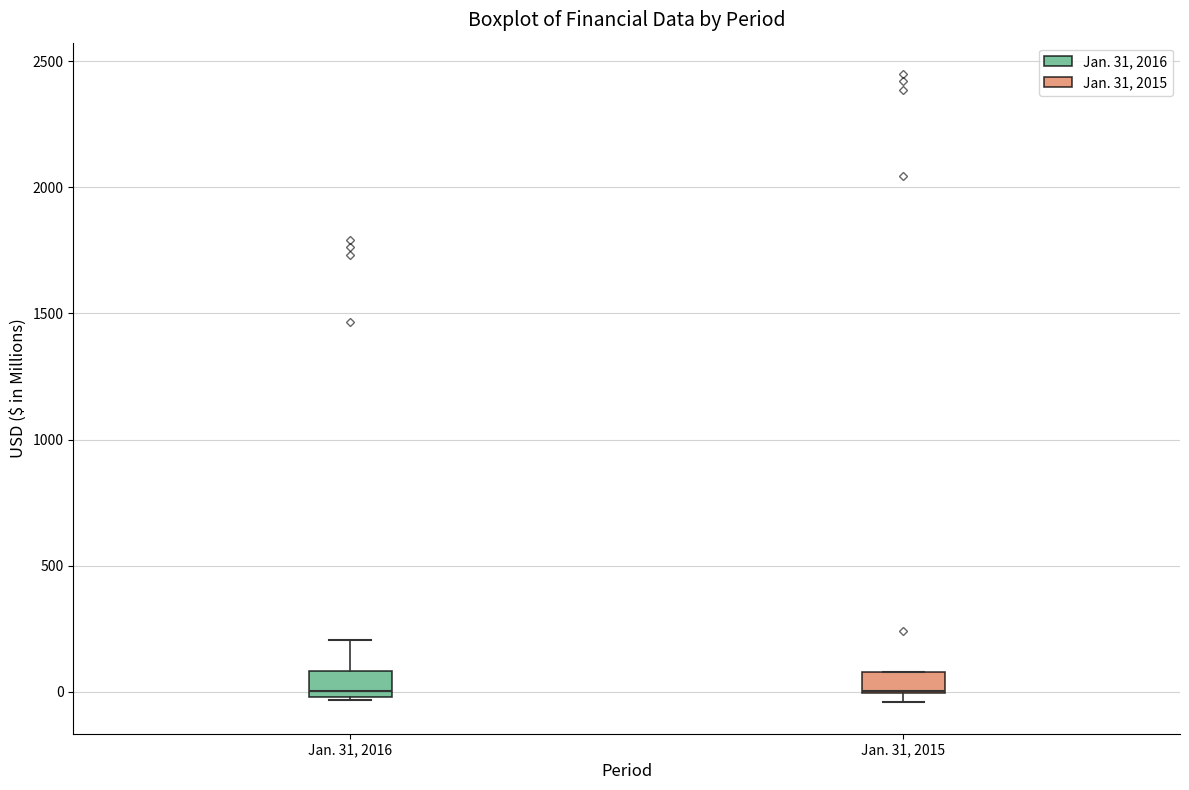

Reading left to right, read every box against the y-axis: the position of its median line, the range the box covers, and the ends of its whiskers. The values are not printed on the chart, so give them approximately, as read against the axis.

Jan. 31, 2016: median 0 (just above the box's lower edge), box 0 to 100, whiskers -50 to 200
Jan. 31, 2015: median 0 (drawn on the box's lower edge), box 0 to 100, whiskers -50 to 100